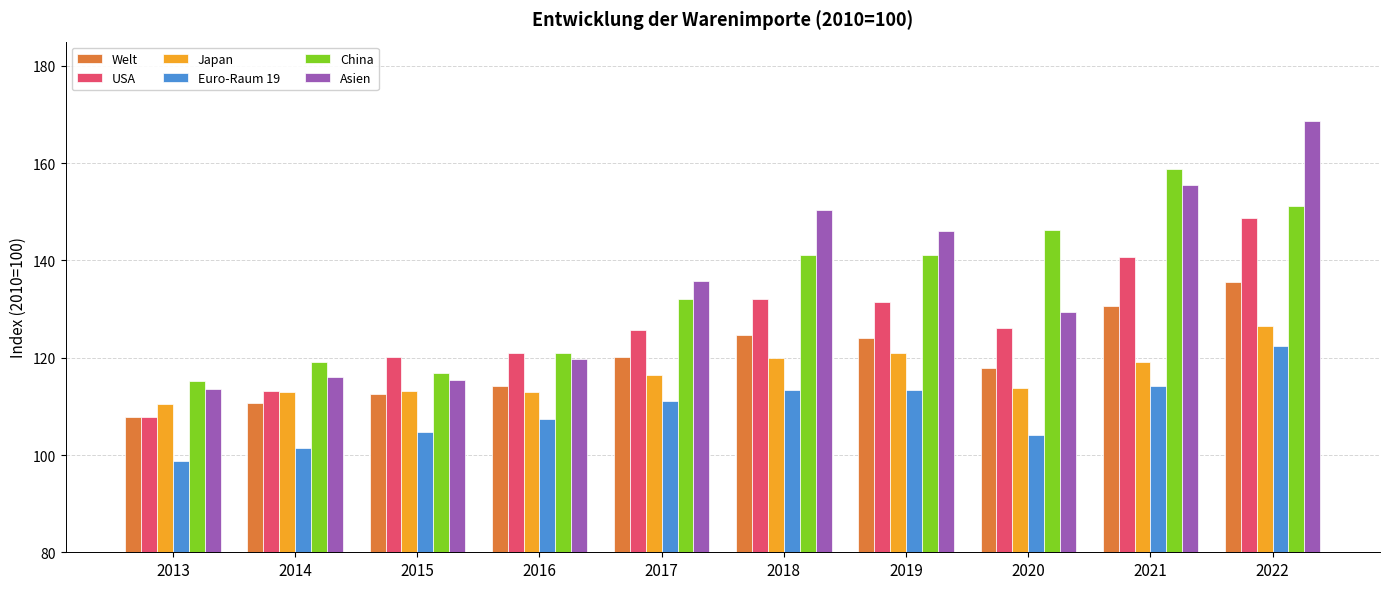

What is the difference between the highest and lowest values at 2020?

42.1